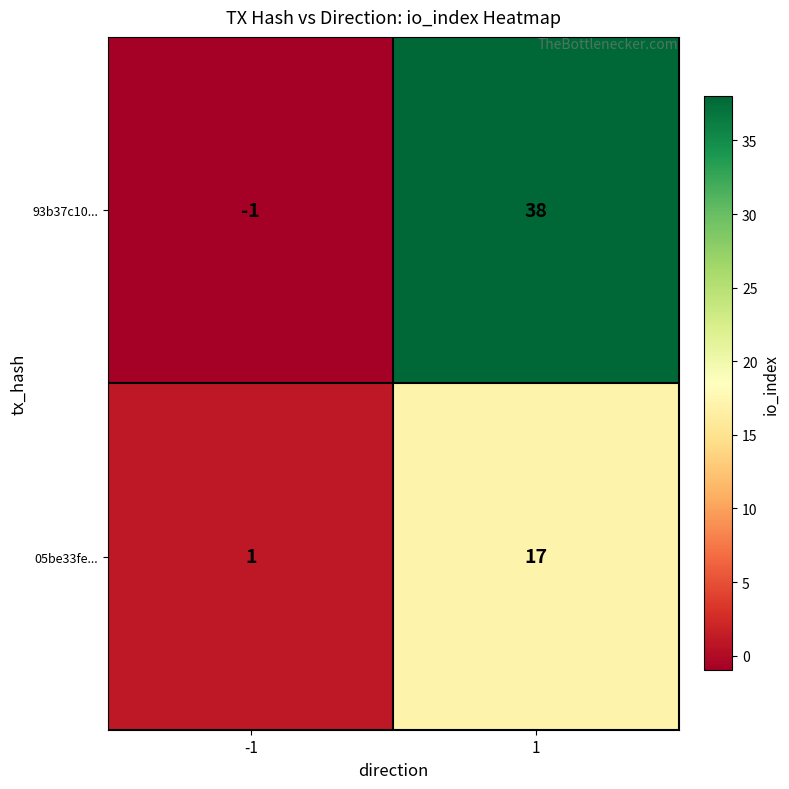

Reading left to right, what are all the values shown in this chart?

93b37c10...: -1=-1	1=38
05be33fe...: -1=1	1=17